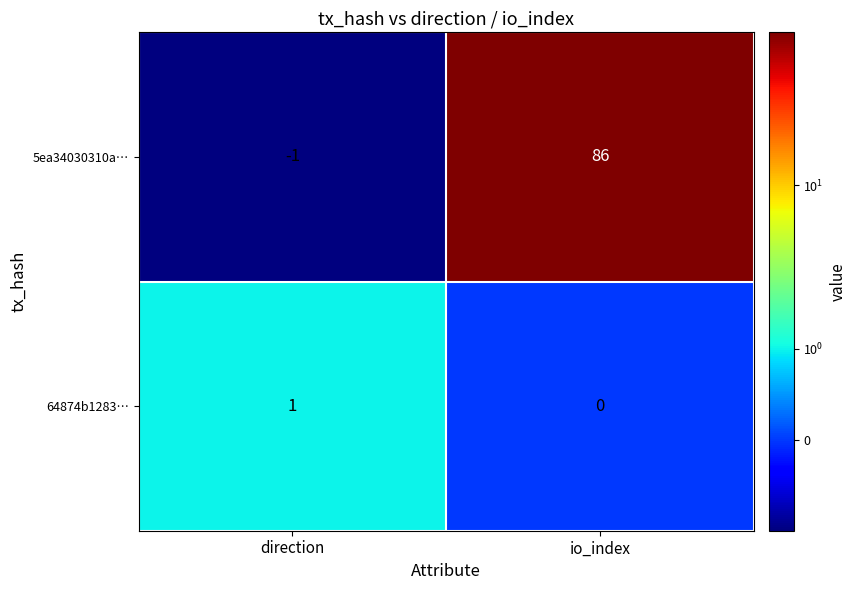

What is the sum of the 5ea34030310a… values at direction and io_index?

85